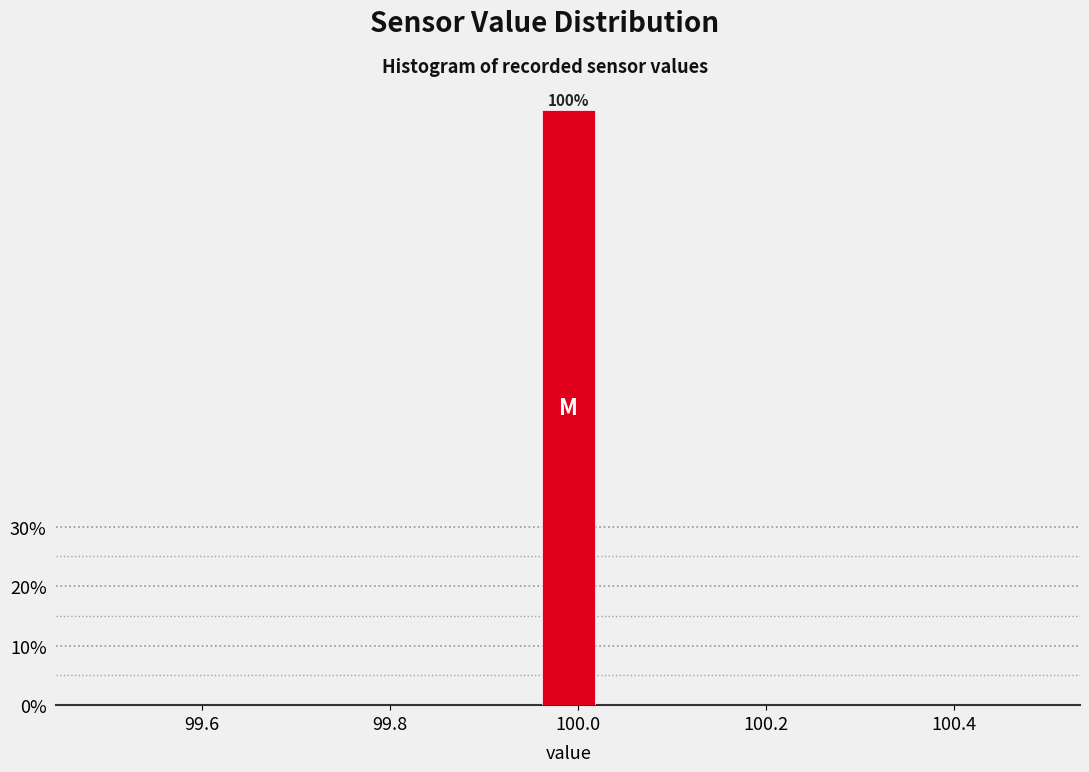

Read against the x-axis, roughly where is the centre of the tallest bar?

100.00